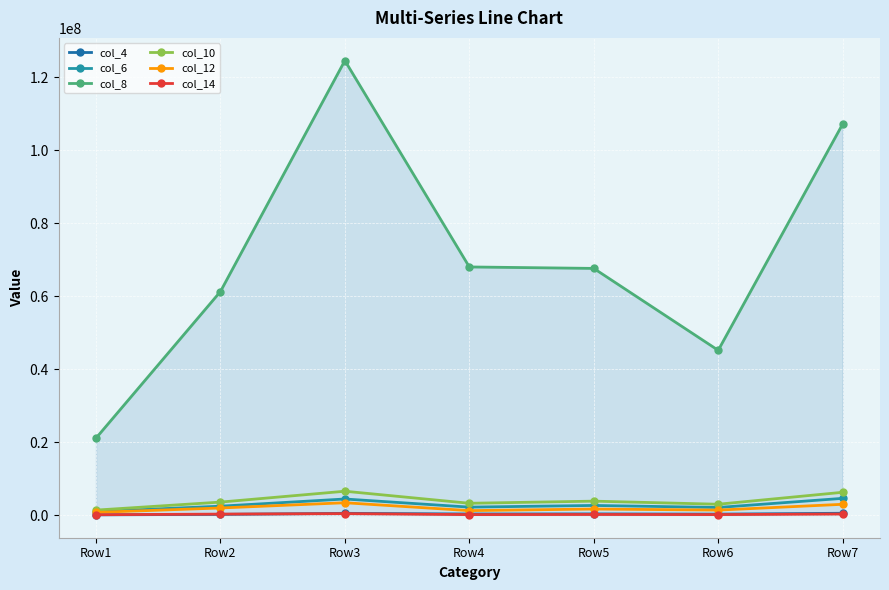

True or false: col_4 and col_10 cross at least once.

False